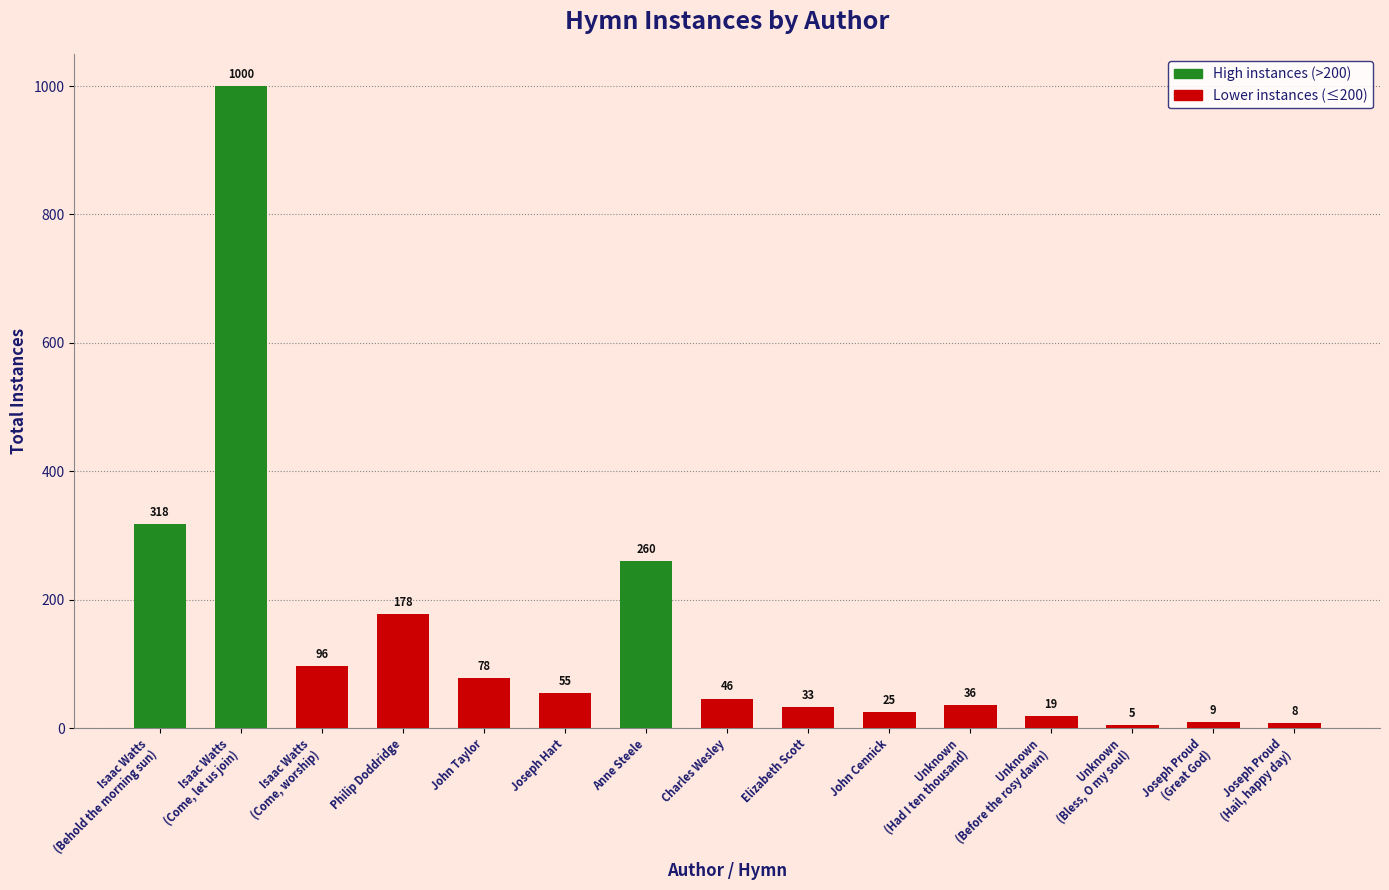

Reading left to right, what are all the values shown in this chart?

Isaac Watts
(Behold the morning sun)=318	Isaac Watts
(Come, let us join)=1000	Isaac Watts
(Come, worship)=96	Philip Doddridge=178	John Taylor=78	Joseph Hart=55	Anne Steele=260	Charles Wesley=46	Elizabeth Scott=33	John Cennick=25	Unknown
(Had I ten thousand)=36	Unknown
(Before the rosy dawn)=19	Unknown
(Bless, O my soul)=5	Joseph Proud
(Great God)=9	Joseph Proud
(Hail, happy day)=8